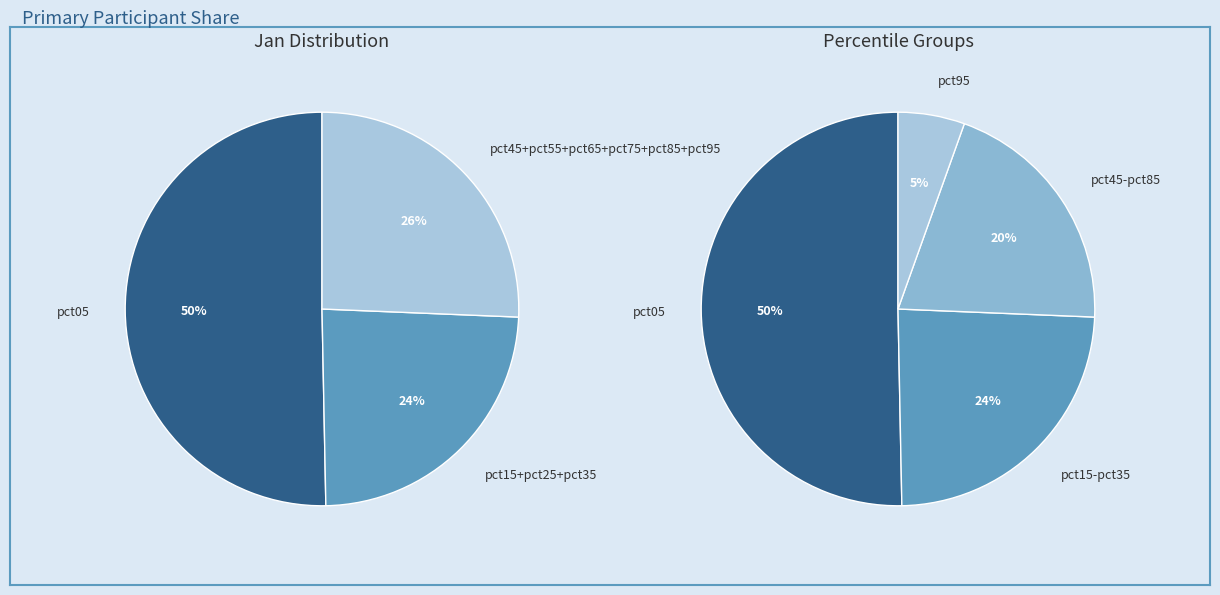

To the nearest percent, what portion does pct65 represent?

3%